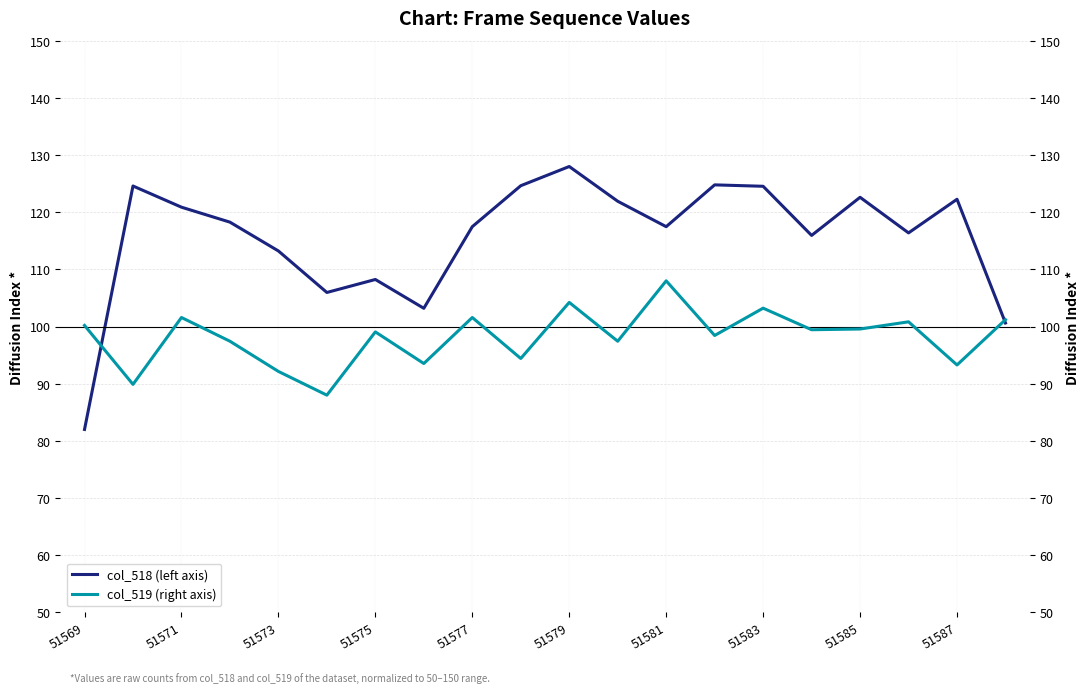

What are all the series names shown in the legend?

col_518 (left), col_519 (right)